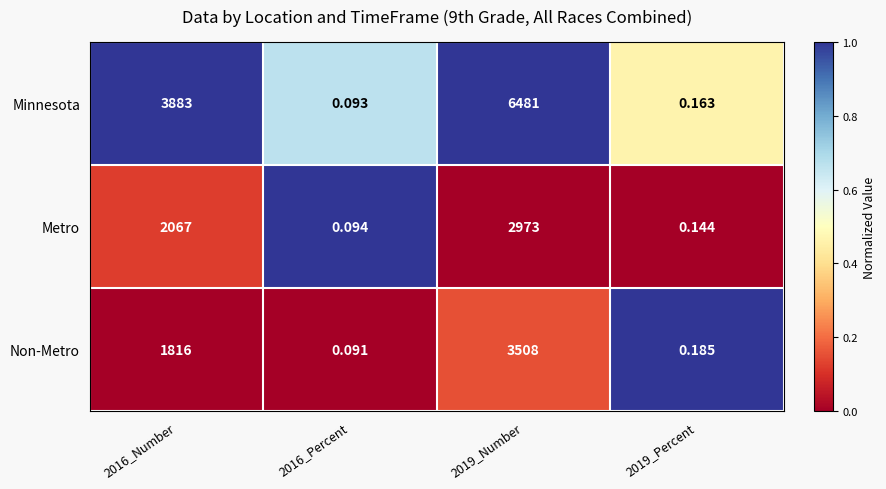

List the series in order of their peak value, highest first.

Minnesota, Non-Metro, Metro